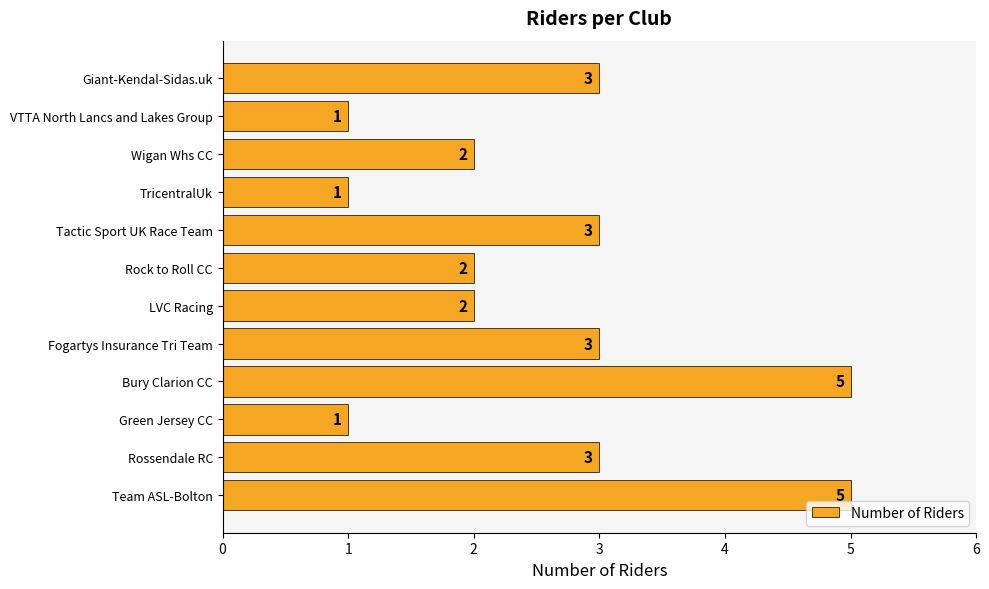

What is the average value?

3